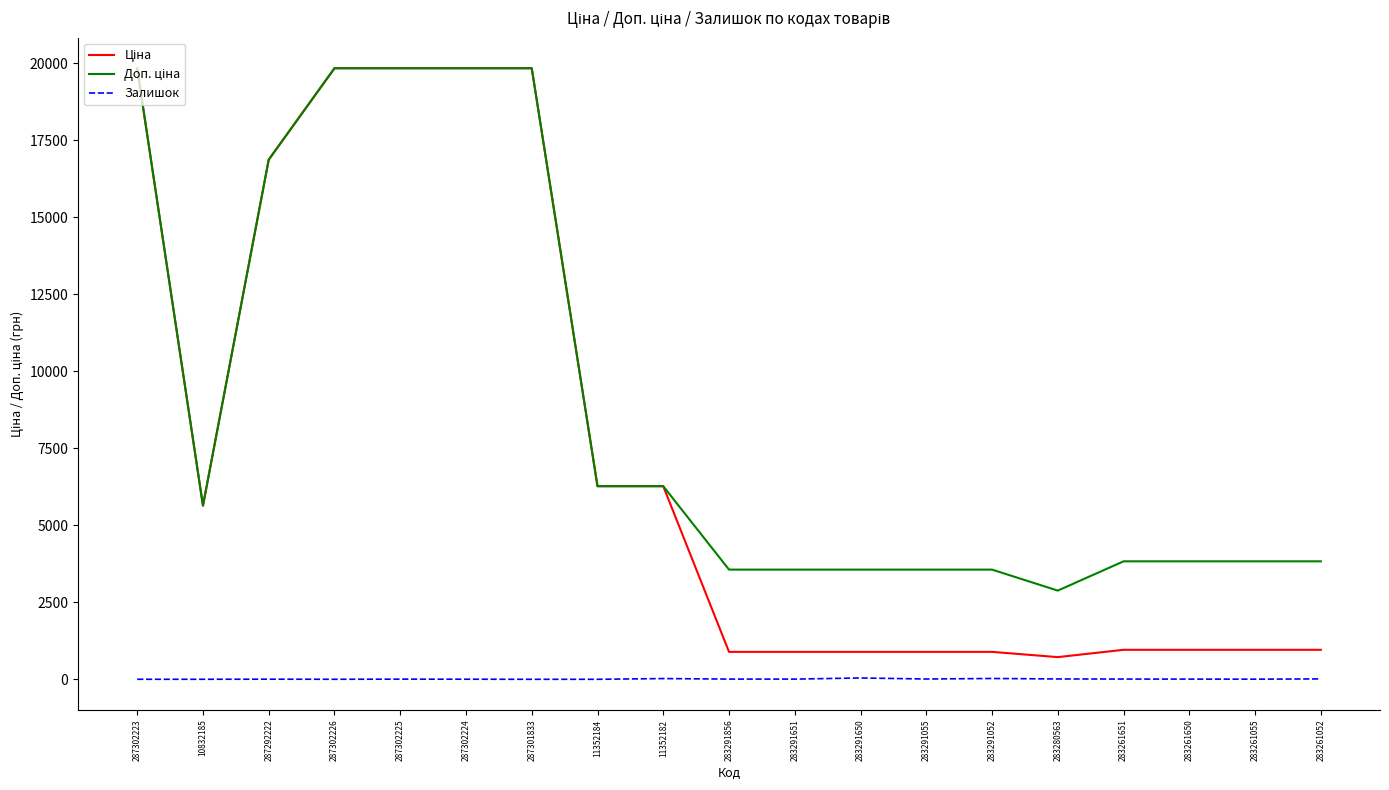

What is the label of the 12th point from the right?

11352184